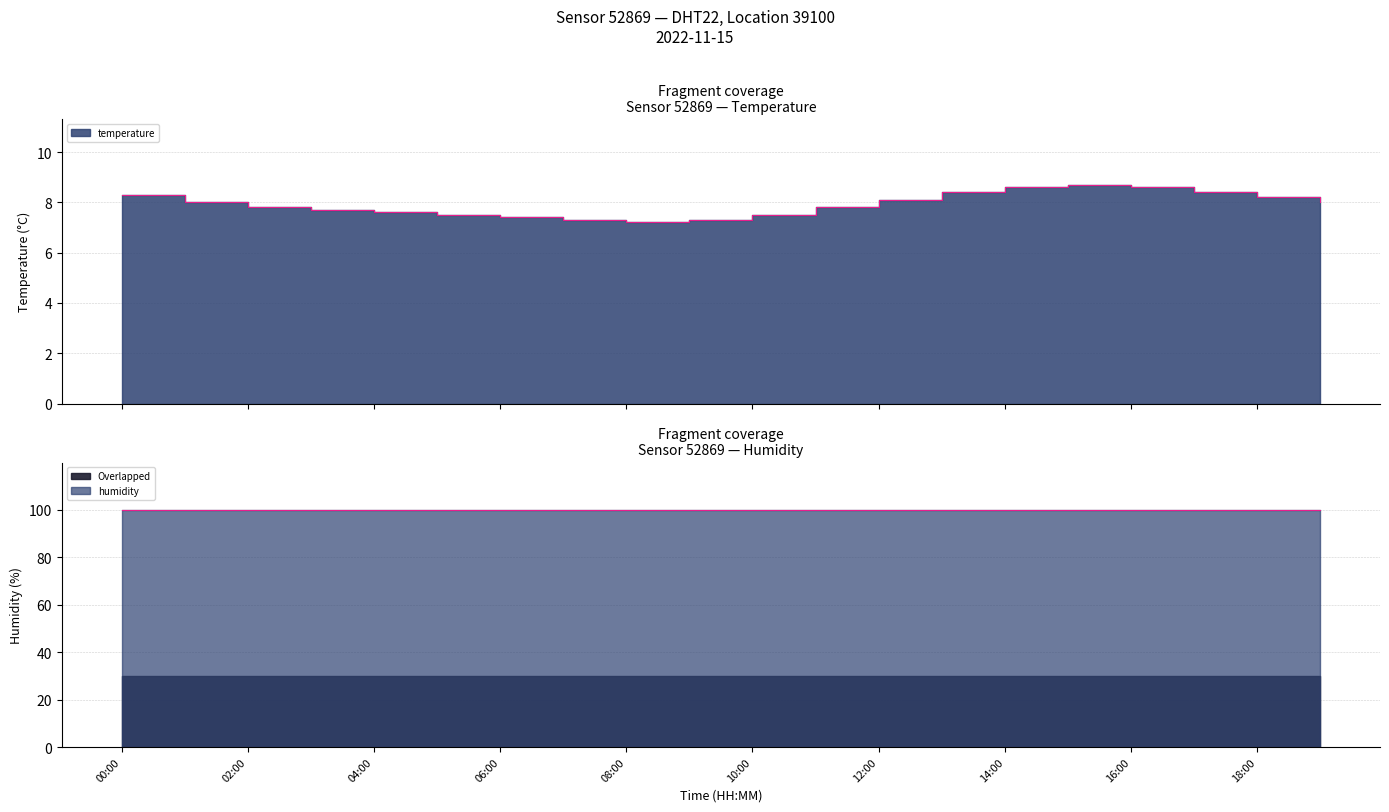

What is the change in value from 10:00 to 16:00?

+1.1